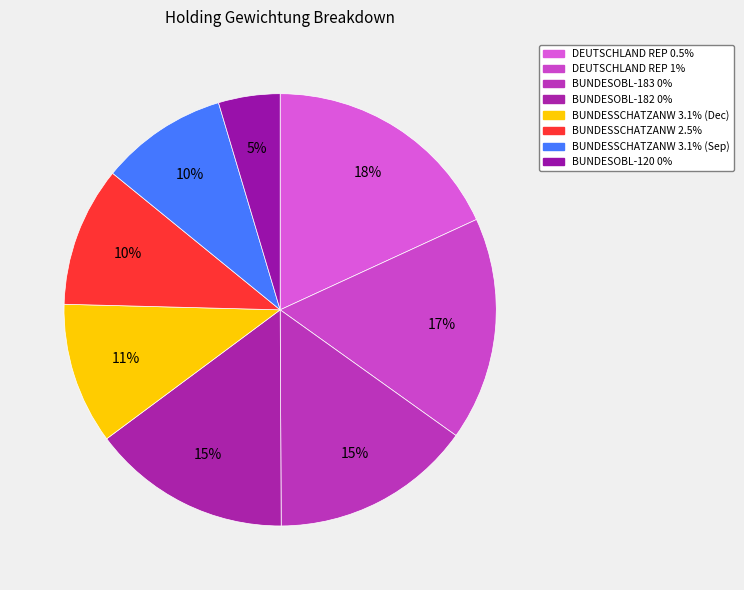

How many segments does this pie chart have?

8